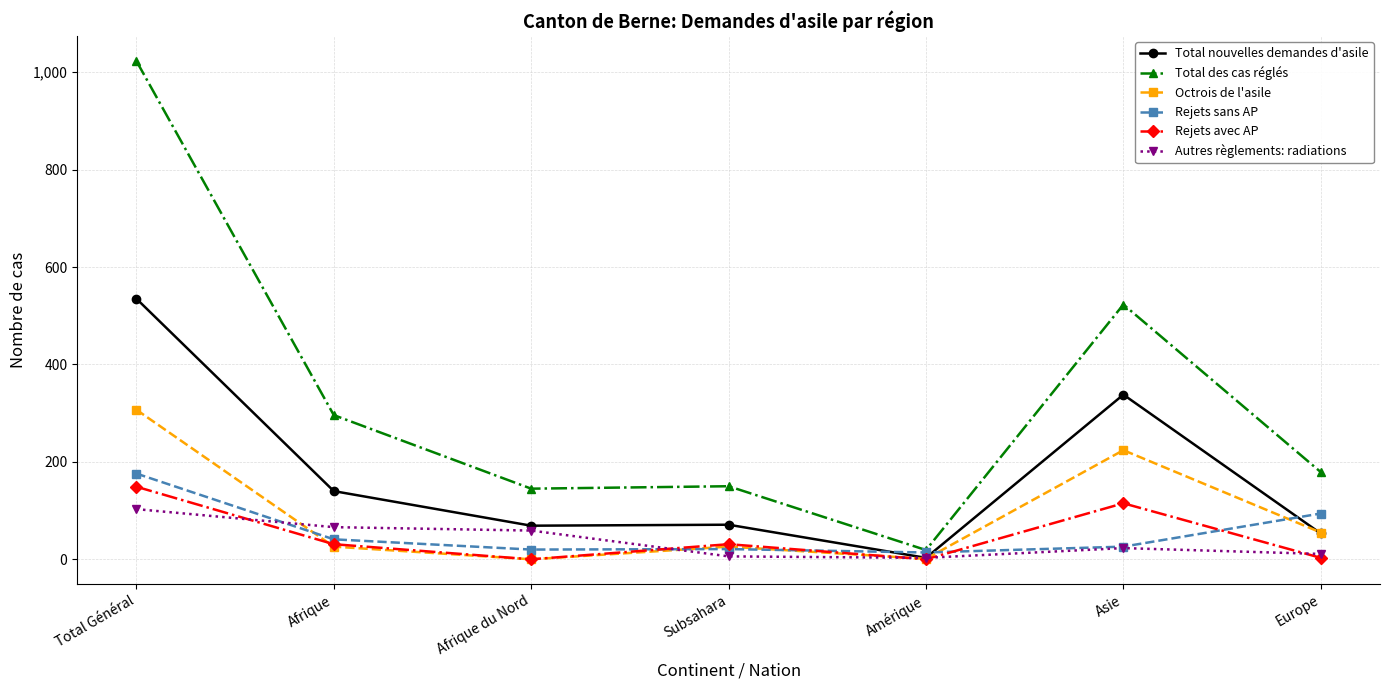

Does the chart display data point markers on the line(s)?

Yes